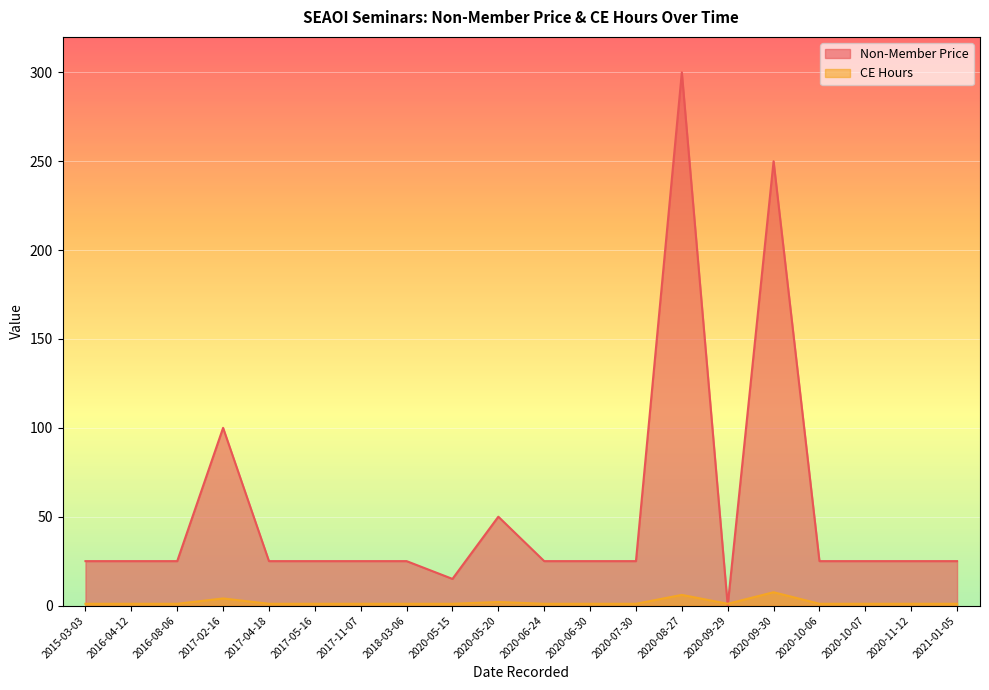

What is the sum of all Non-Member Price values?

1065.0